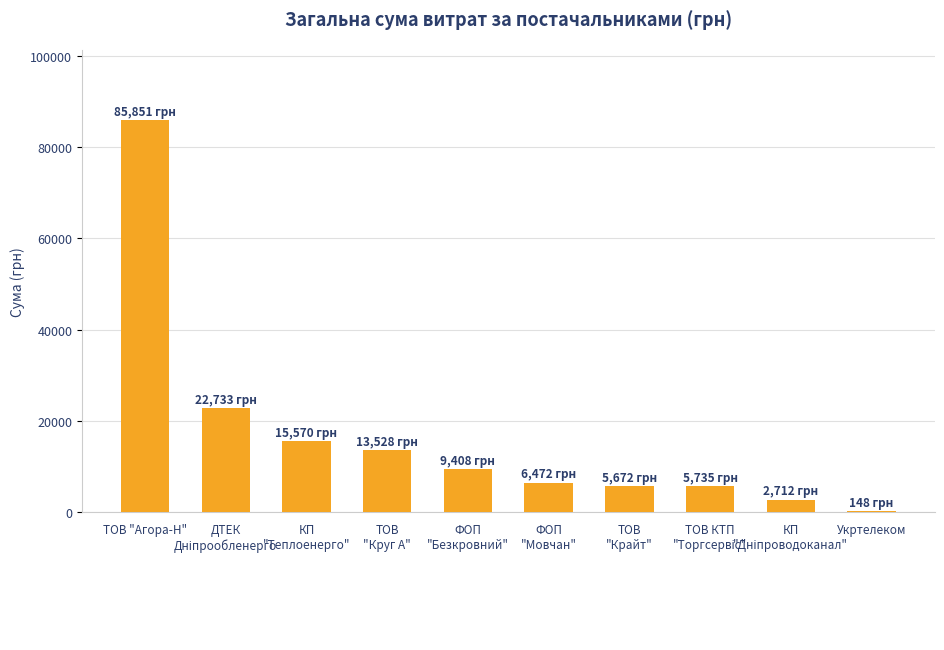

Which category has the highest value across all series?

ТОВ "Агора-Н"